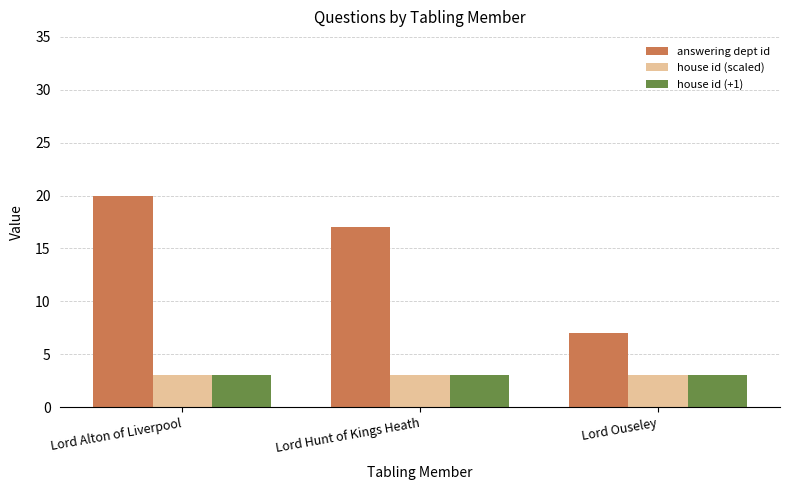

Reading left to right, transcribe all the data shown in this chart.

answering dept id: 20	17	7
house id (scaled): 3	3	3
house id (+1): 3	3	3